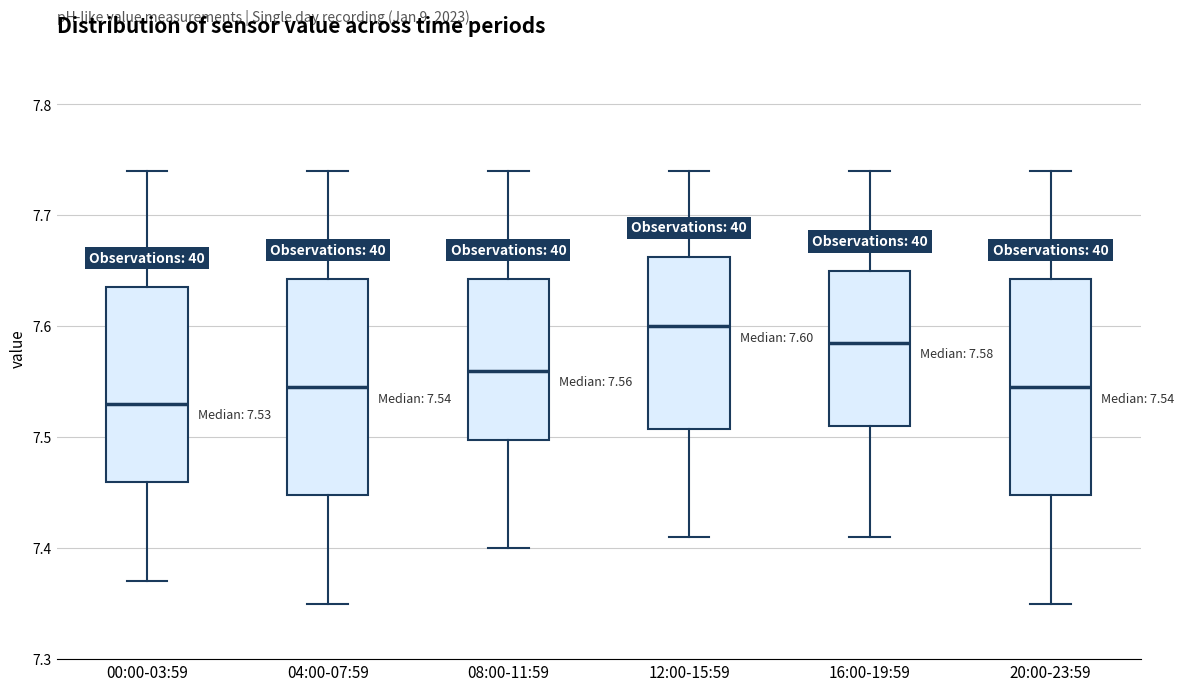

Which box has the lowest median line?

00:00-03:59